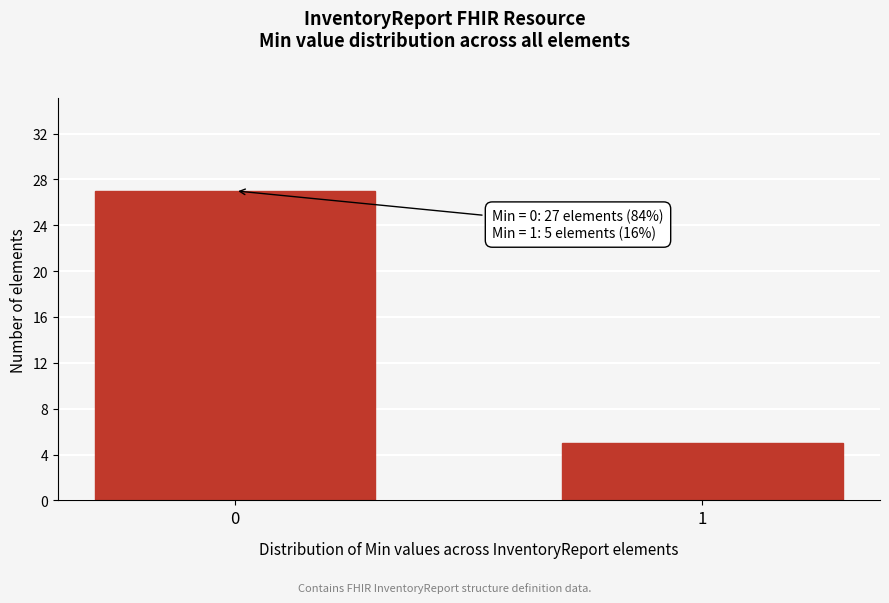

Reading left to right, transcribe all the data shown in this chart.

0=27	1=5